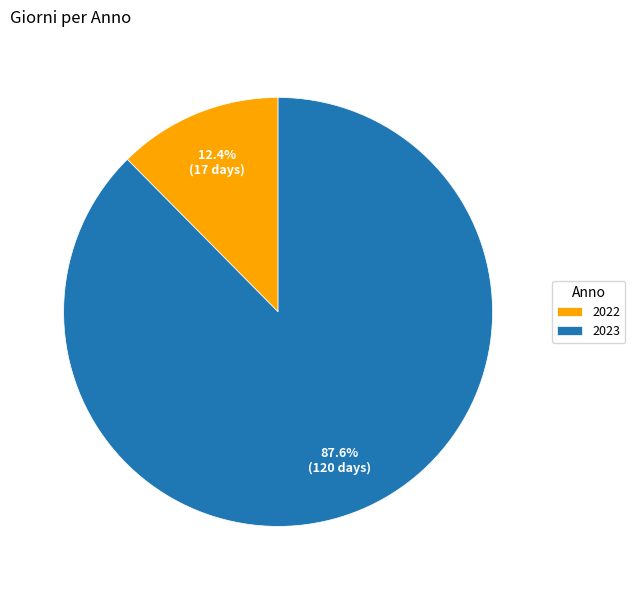

Which category has the smallest portion of the pie?

2022